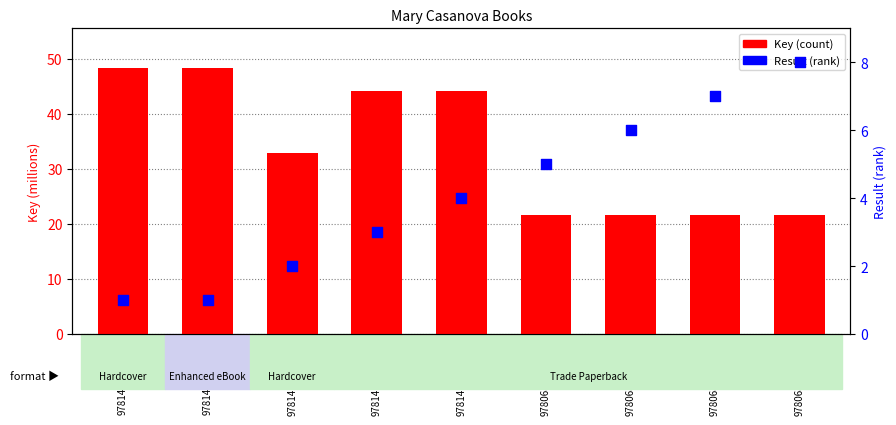

What is the total value across all series at 9781416947820?

48.1